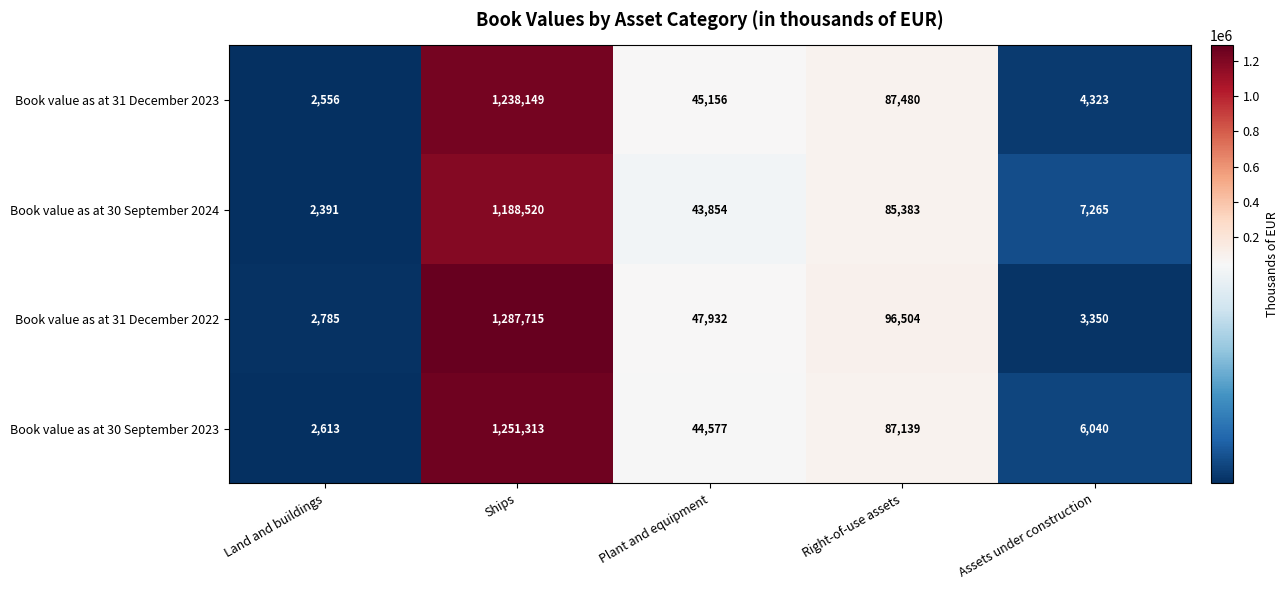

Is the value of Book value as at 31 December 2023 at Assets under construction greater than the value of Book value as at 30 September 2024 at Right-of-use assets?

No